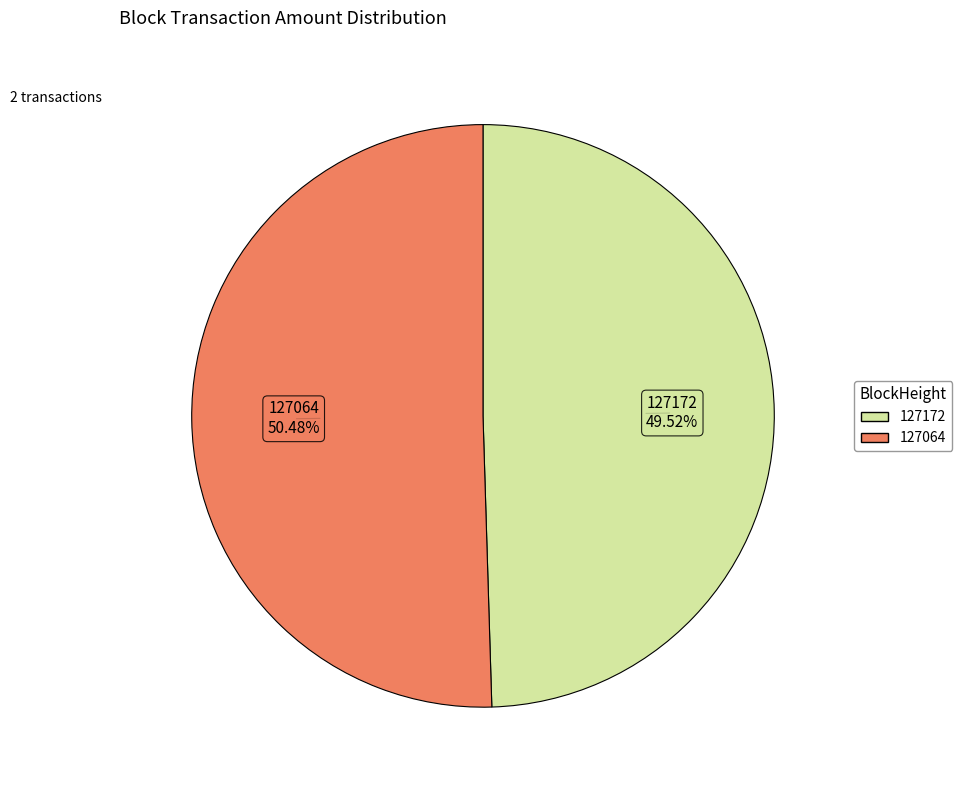

Which category has the biggest portion of the pie?

127064